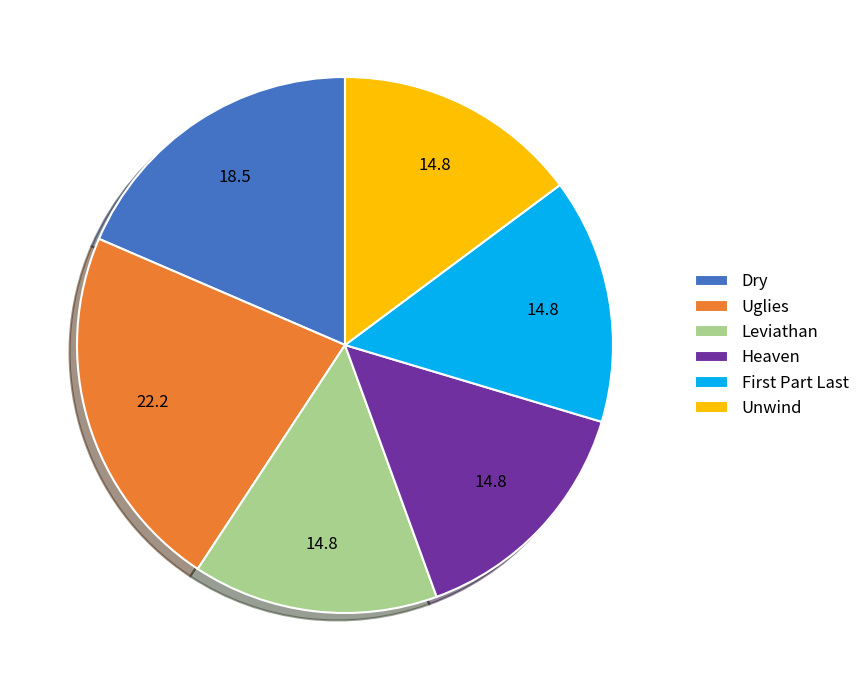

Approximately how many times larger is the value at Dry compared to Uglies?

0.8